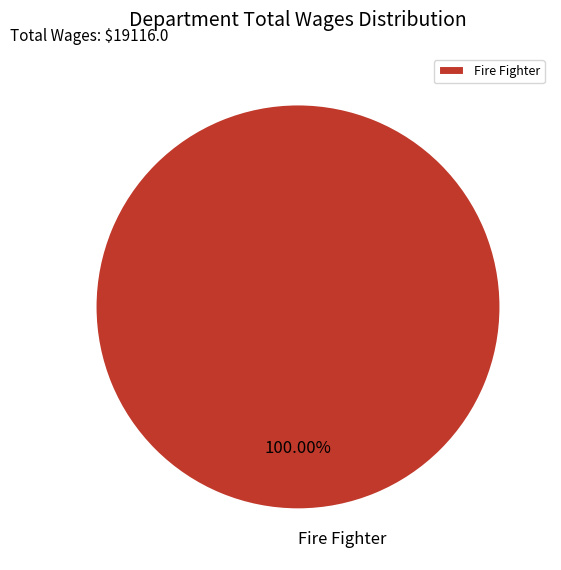

Which slice represents more than half of the pie?

Fire Fighter